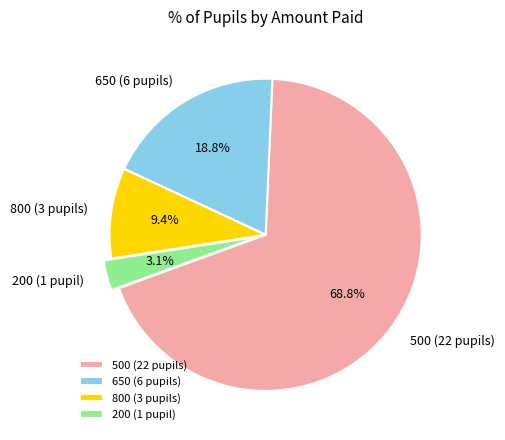

Rank the categories by value from lowest to highest.

200, 800, 650, 500